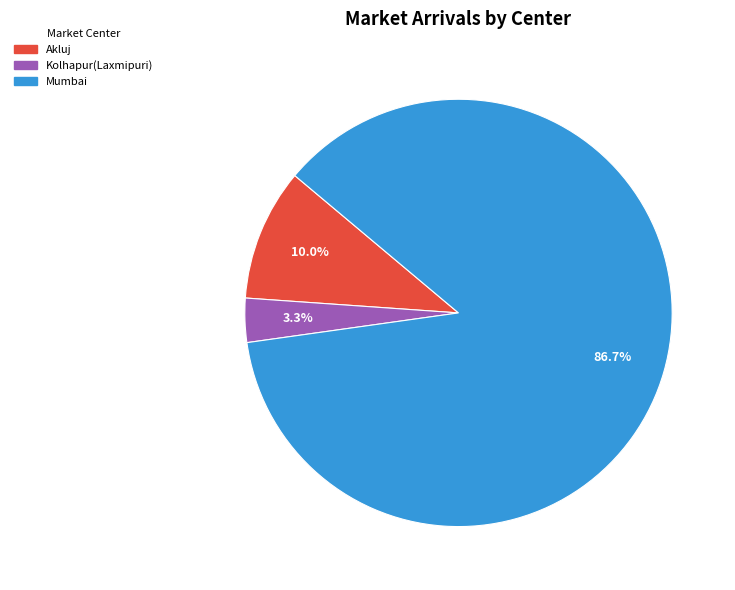

To the nearest percent, what is the combined percentage of Akluj and Kolhapur(Laxmipuri)?

13%